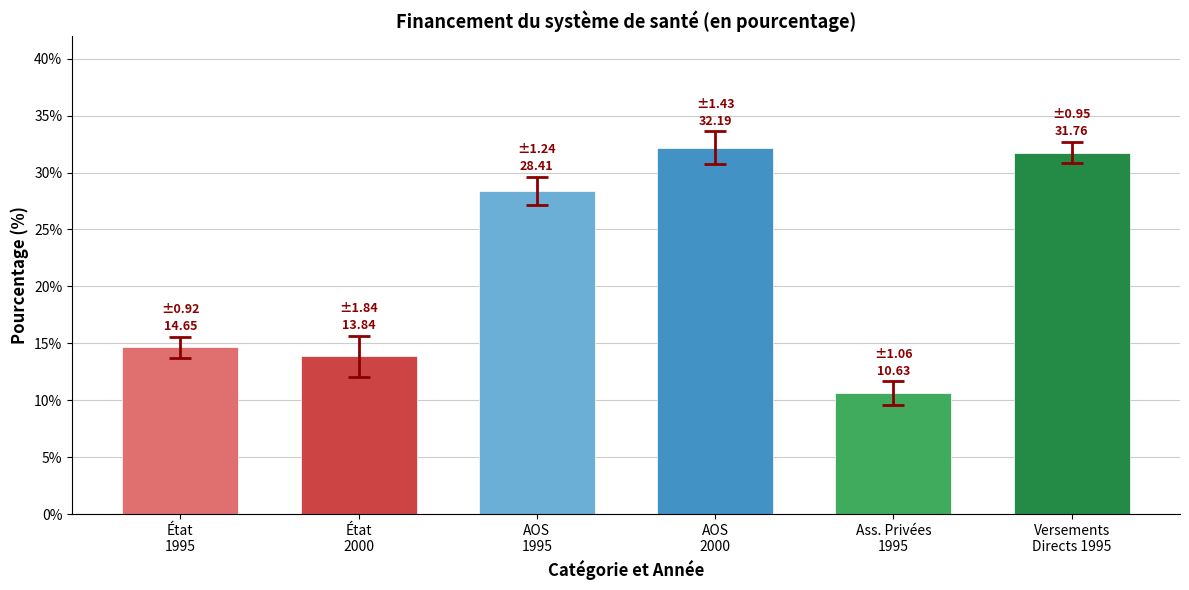

Does the chart contain any negative values?

No